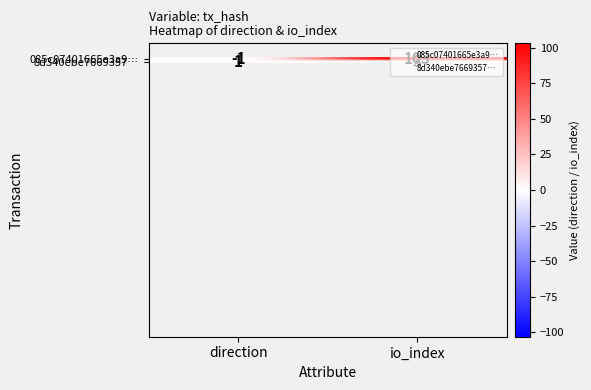

At which label is 085c07401665e3a9… closest to 51?

direction